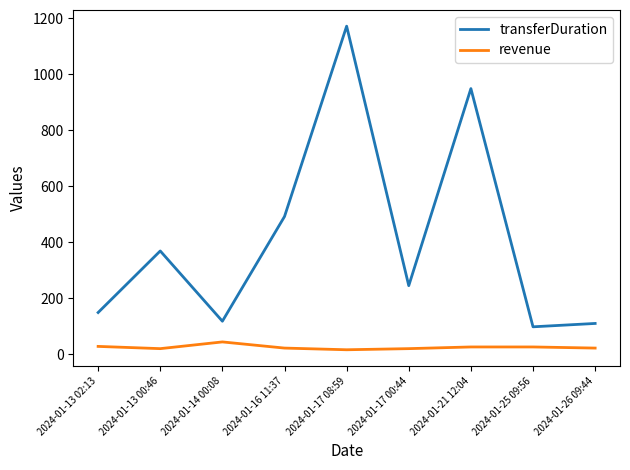

What position from the right is 2024-01-17 00:44?

4